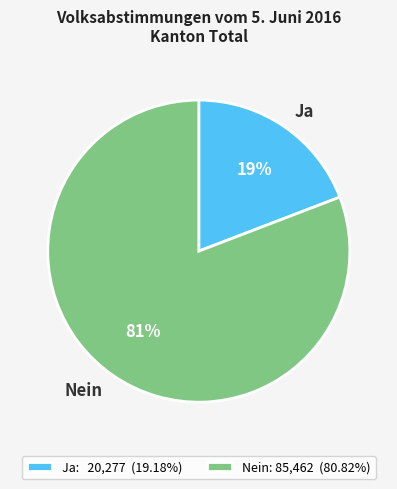

How many segments does this pie chart have?

2